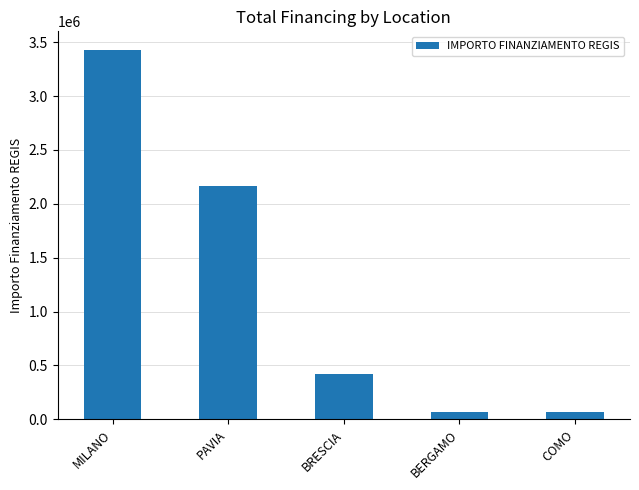

What is the greatest value displayed?

3430000